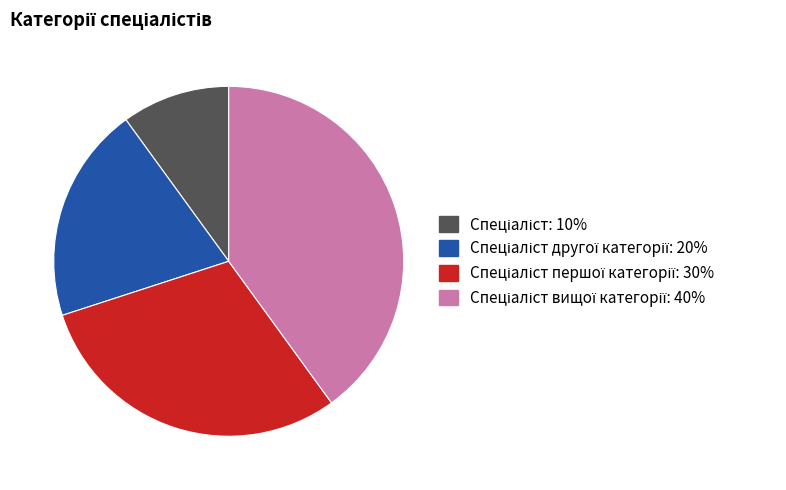

Is there any slice that represents more than half of the pie?

No